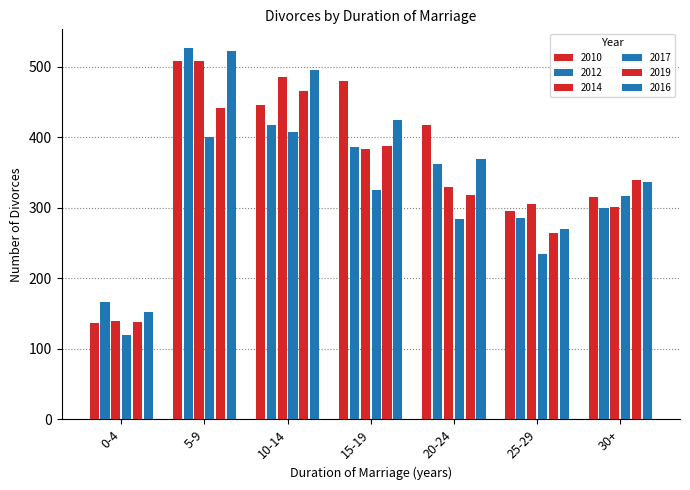

How many data points in 2010 are less than 418?

3